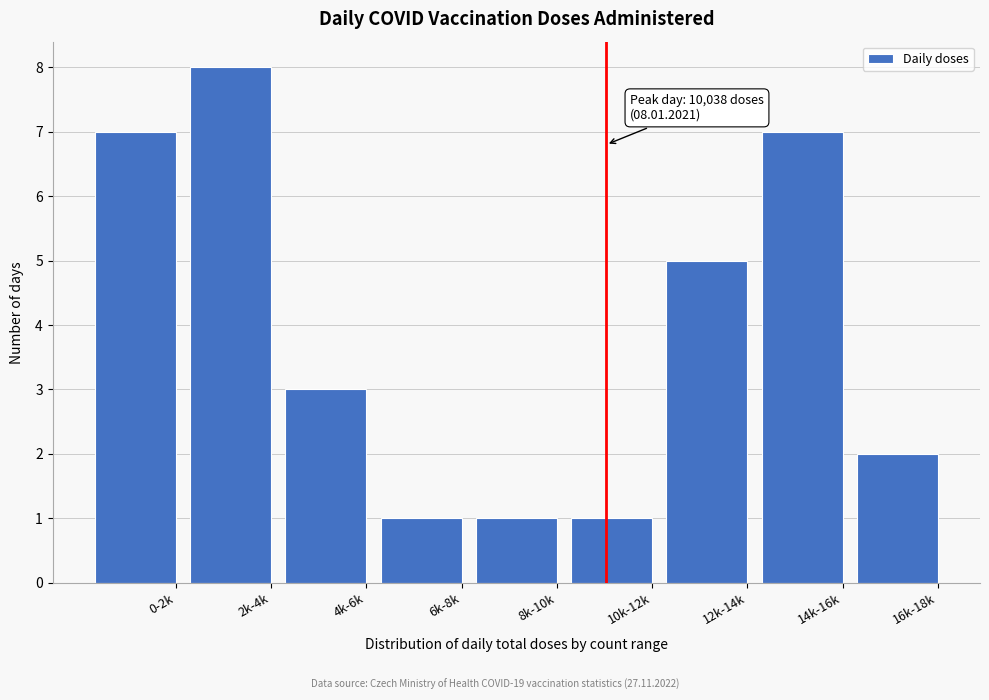

Reading right to left, what are all the values shown in this chart?

2	7	5	1	1	1	3	8	7